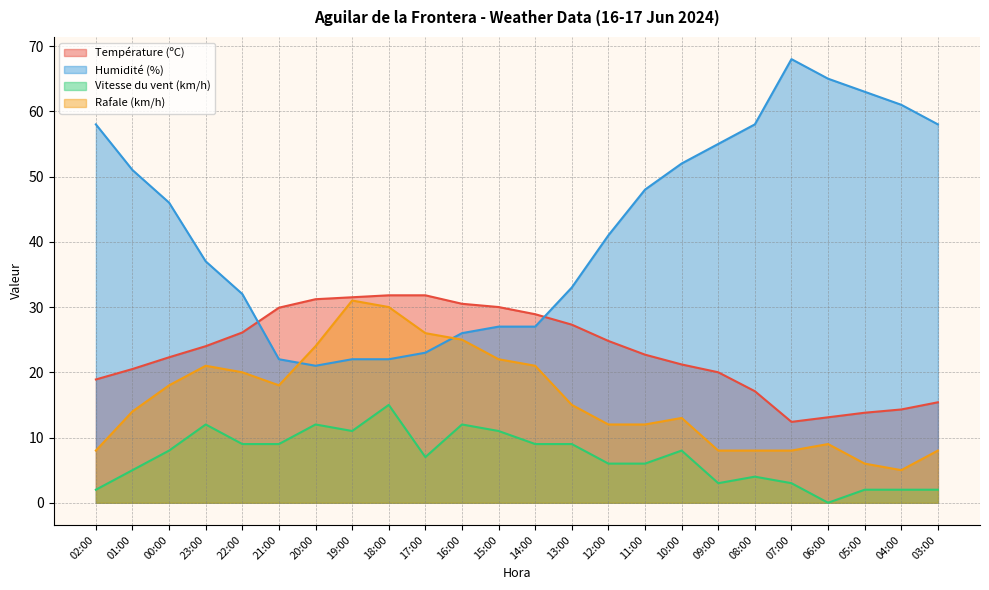

What is the difference between the second highest and minimum values in the Humidité (%) series?

44.0